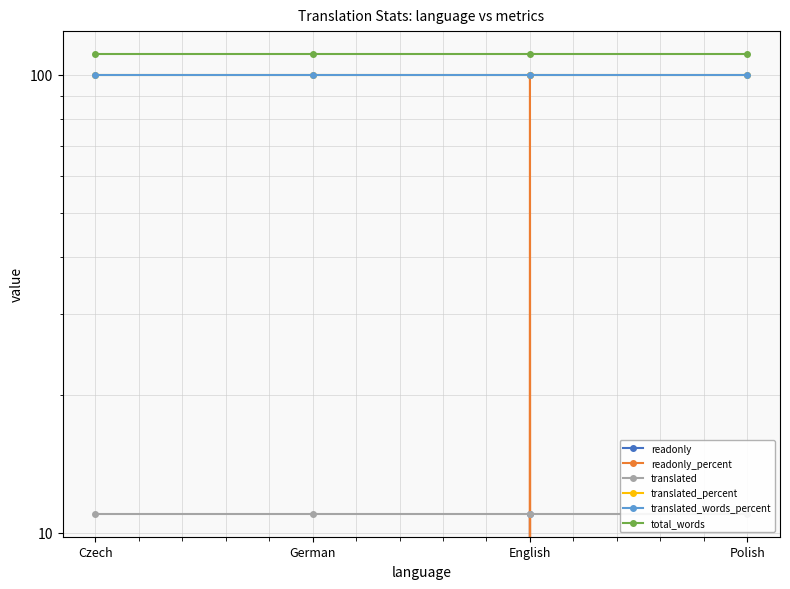

What is the highest value of the translated_words_percent series?

100